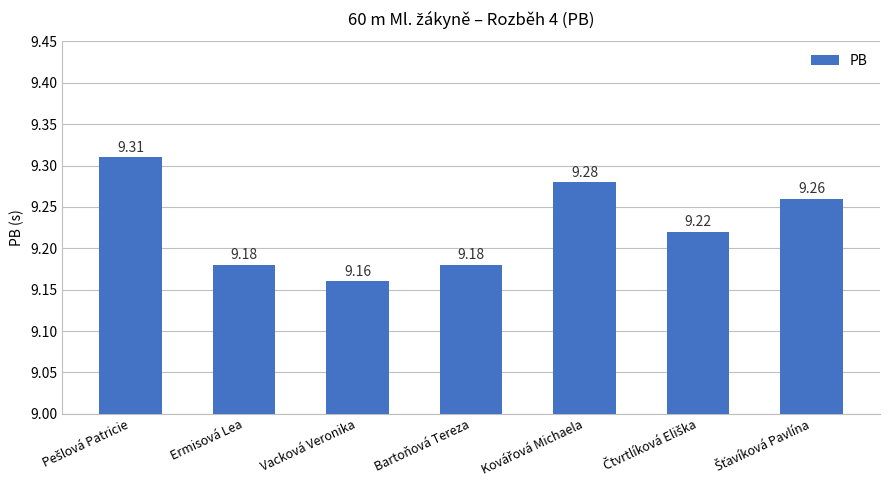

At which label is the value closest to 9?

Vacková Veronika